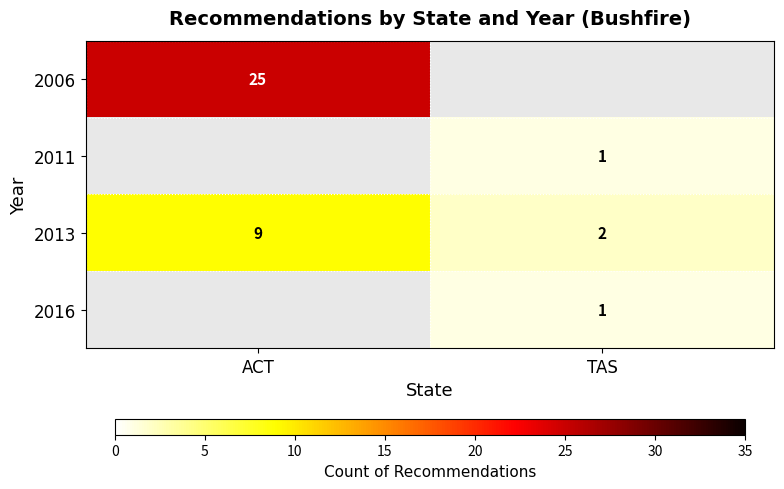

True or false: 2016 has a value of 0 at TAS.

False